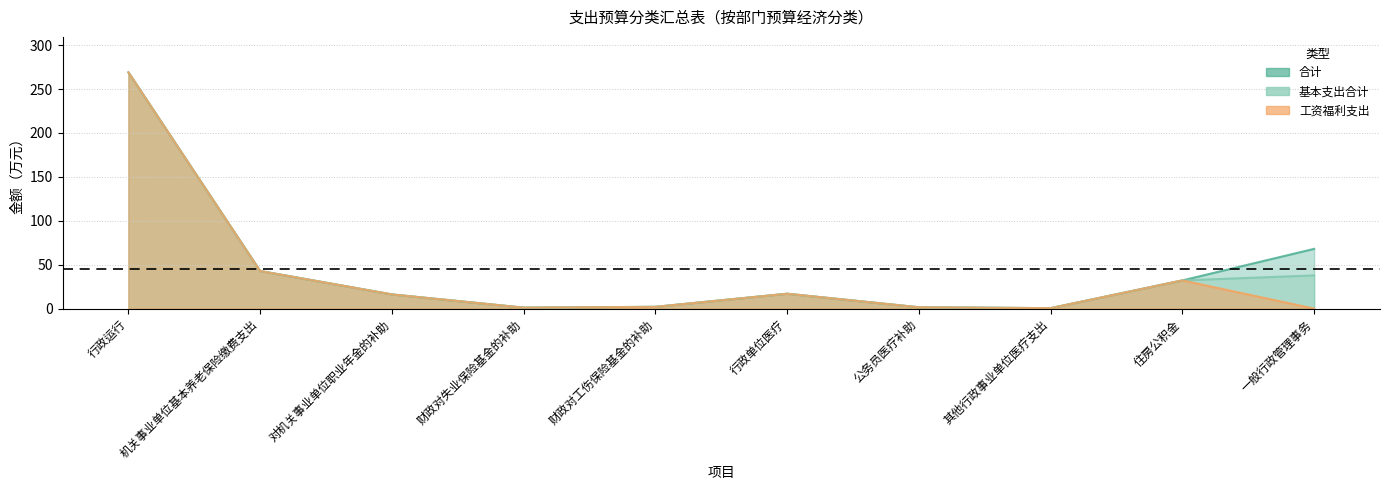

What is the sum of the 基本支出合计 values at 财政对工伤保险基金的补助 and 机关事业单位基本养老保险缴费支出?

44.8